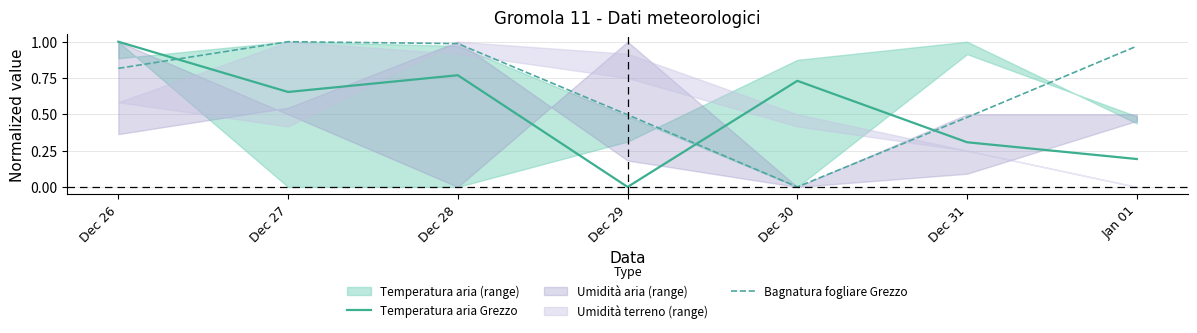

The Bagnatura fogliare Grezzo series shows 0.3 at Dec 28. True or false?

False